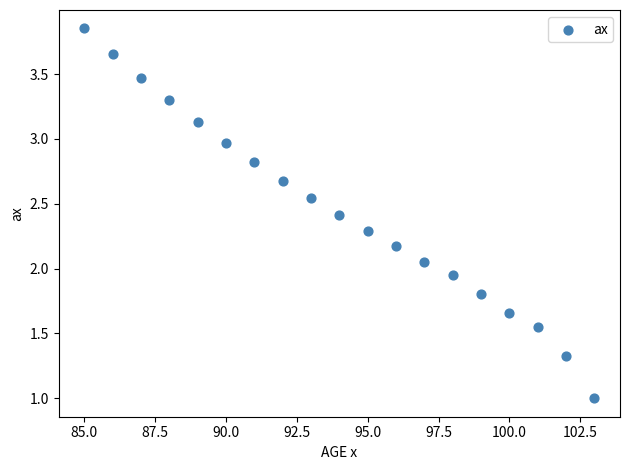

What is the range of Y values (max minus min)?

2.9